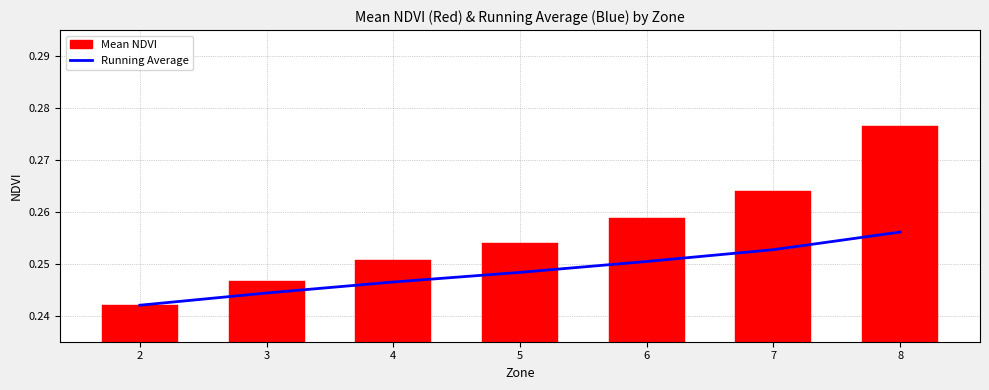

Reading left to right, extract all data points from this chart.

Running Average: 0.2	0.2	0.2	0.2	0.3	0.3	0.3
Mean NDVI: 0.2	0.2	0.3	0.3	0.3	0.3	0.3